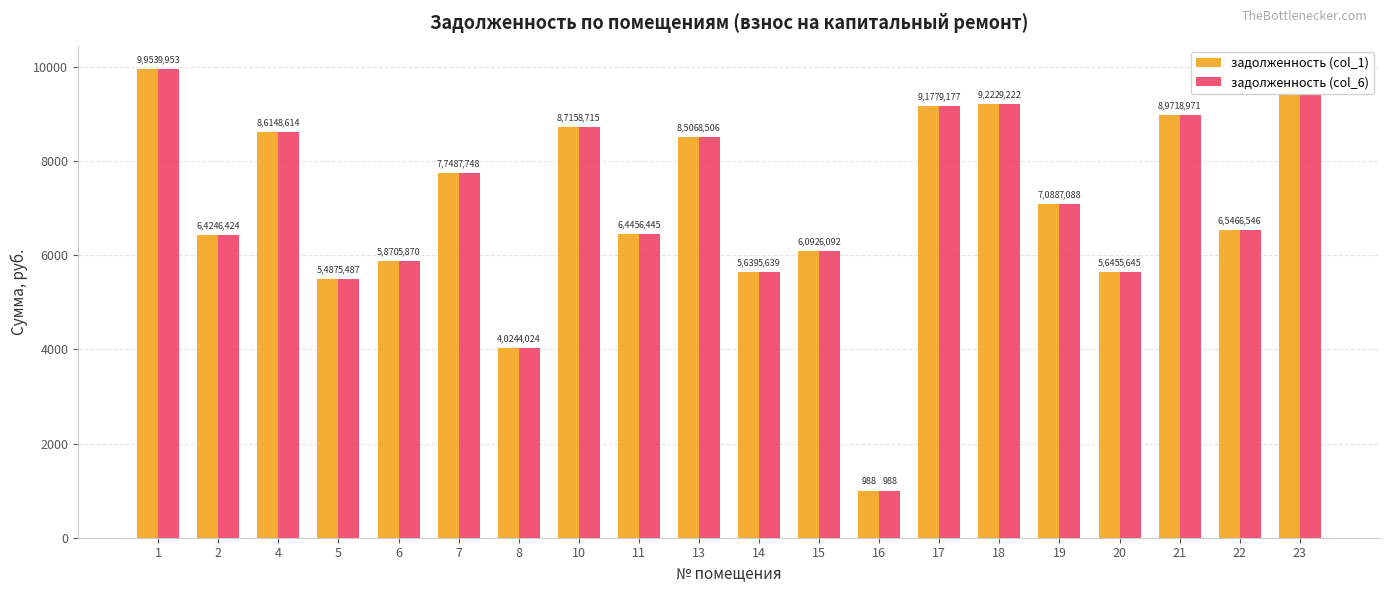

At which category is the sum across all series the highest?

1